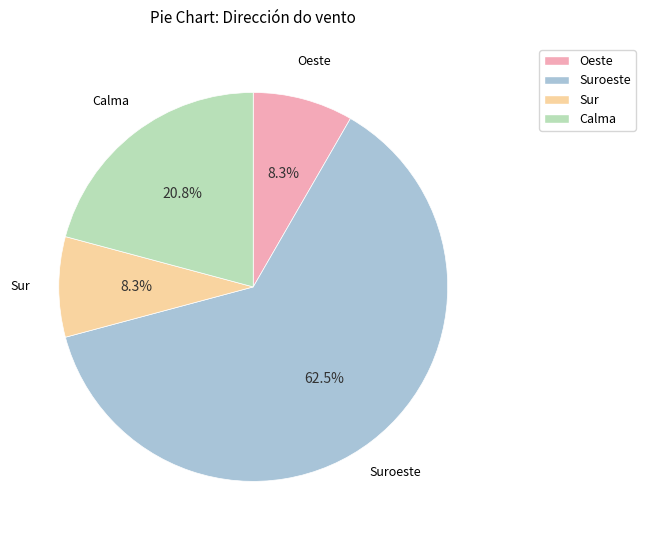

Combined, do Oeste and Suroeste account for over 50%?

Yes